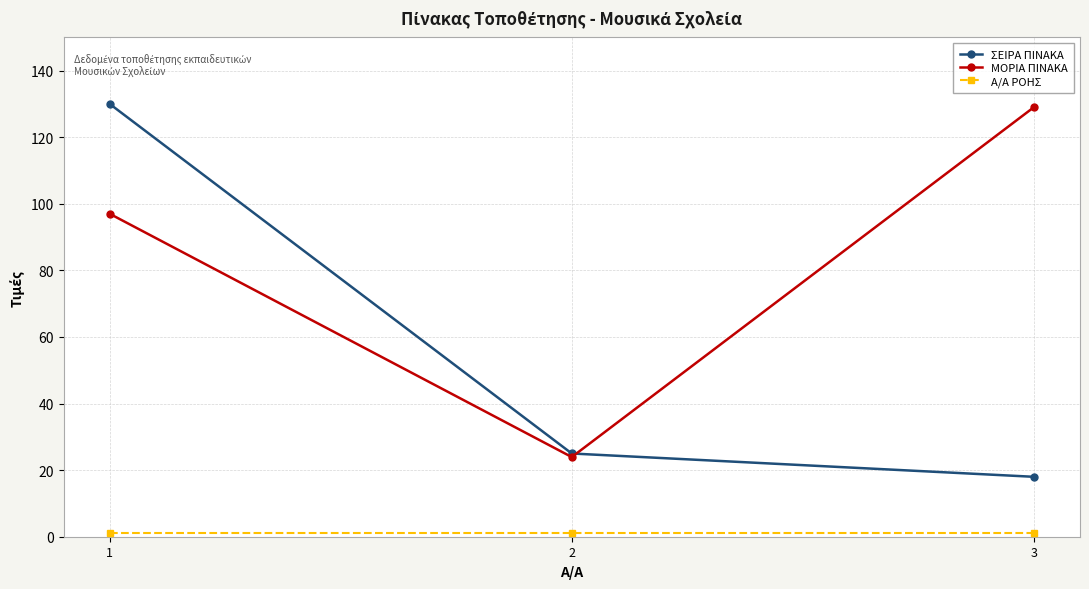

What is the lowest value of the ΣΕΙΡΑ ΠΙΝΑΚΑ series?

18.0